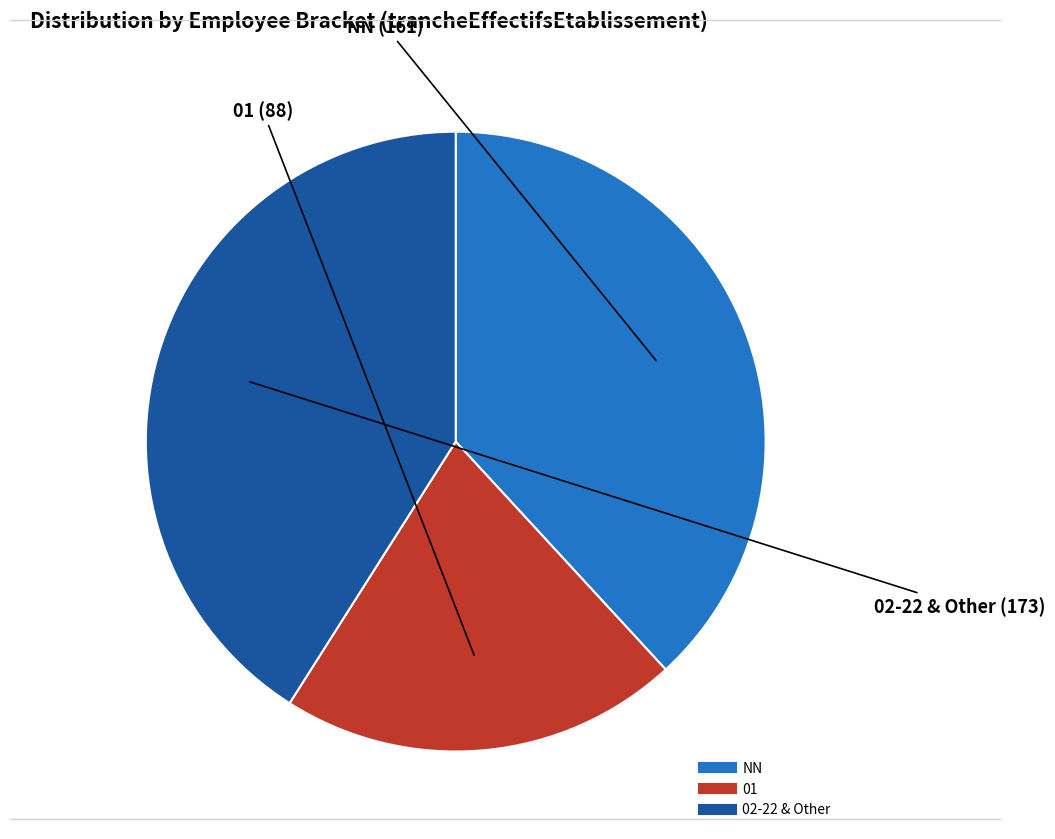

Is there a majority slice in this chart?

No